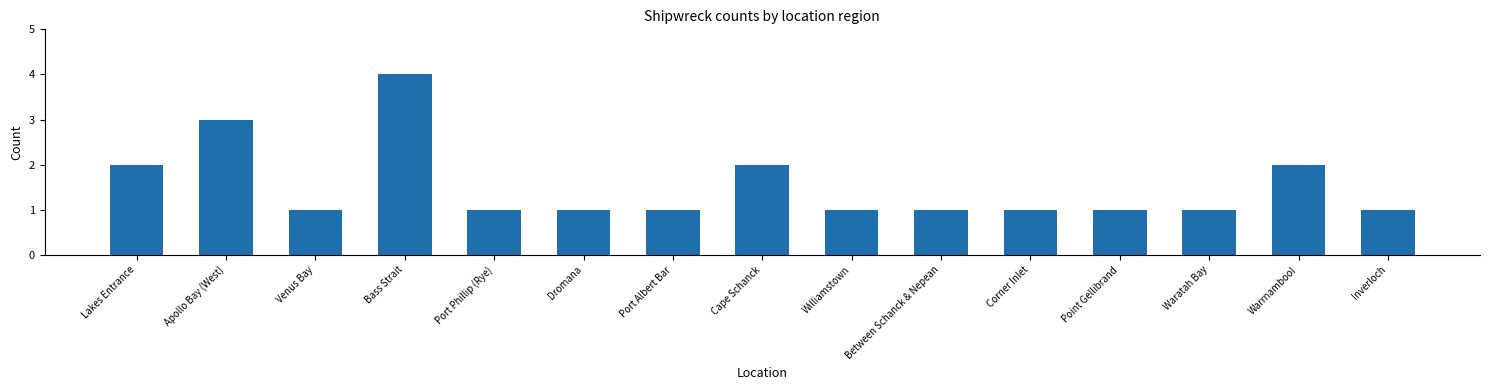

The value at Williamstown is 1. True or false?

True